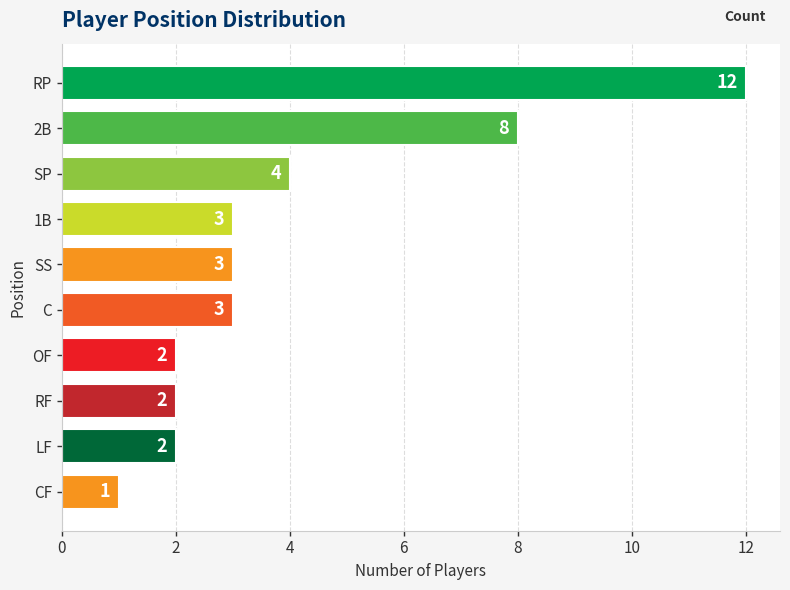

Are the bars grouped side by side (vs. stacked)?

No